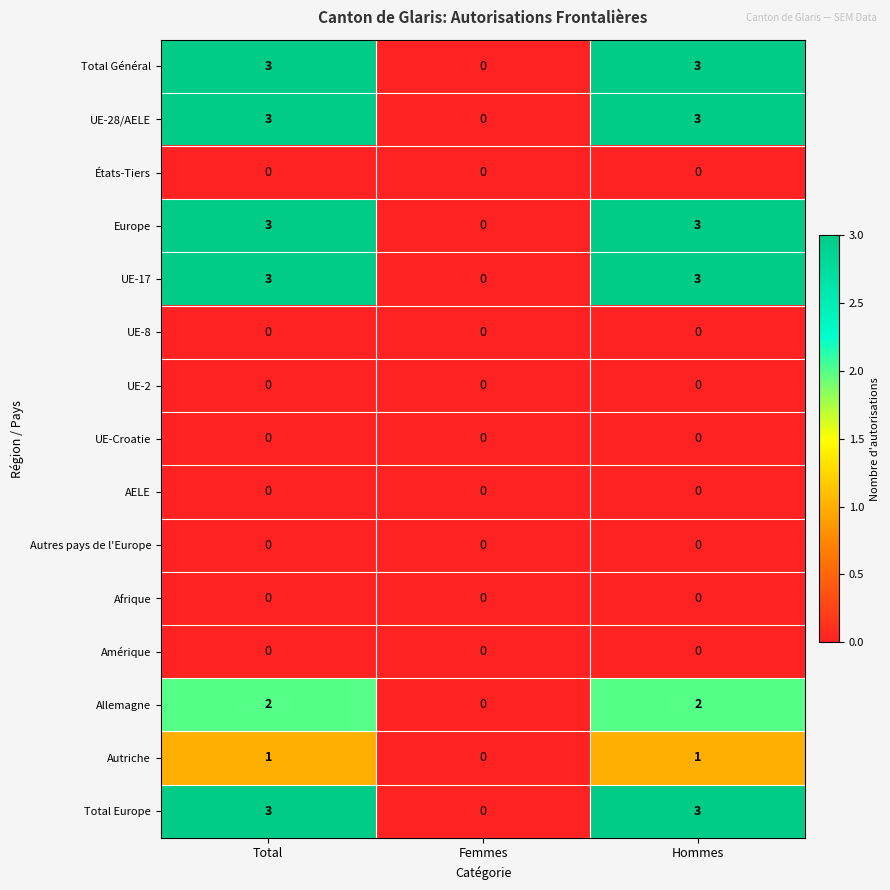

What is the difference between the second highest and minimum values in the UE-28/AELE series?

3